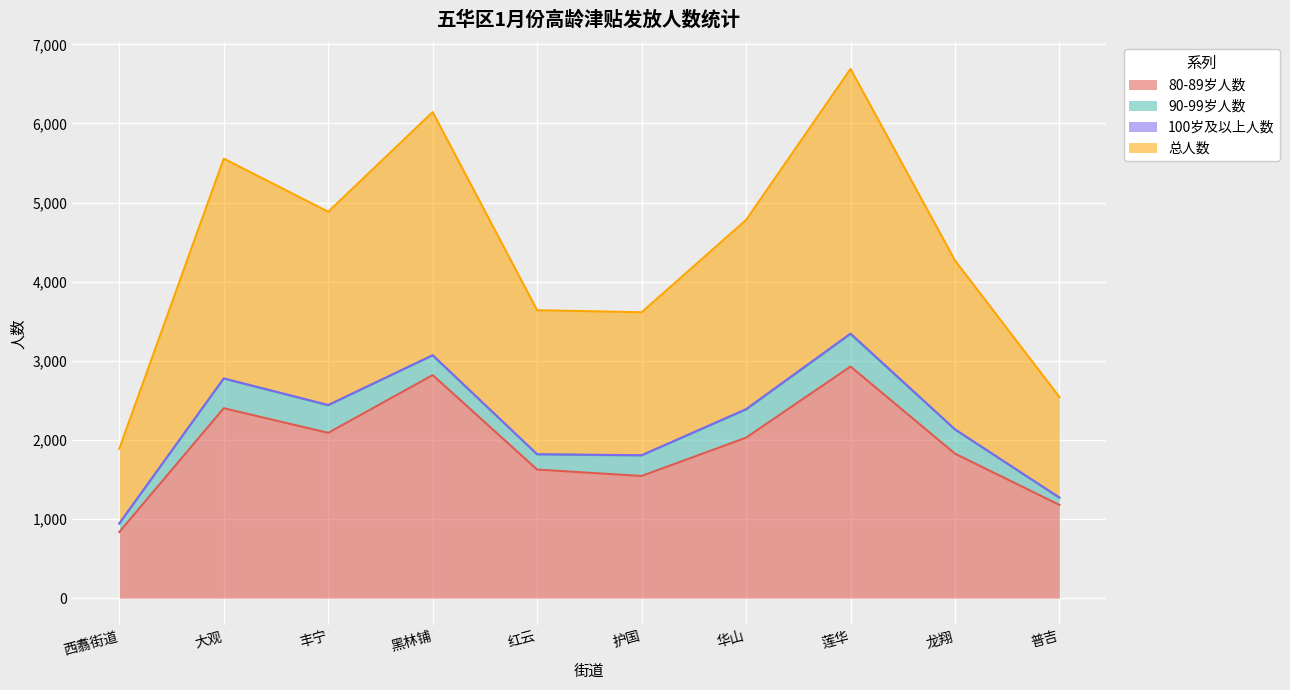

Does the chart display data point markers on the line(s)?

No